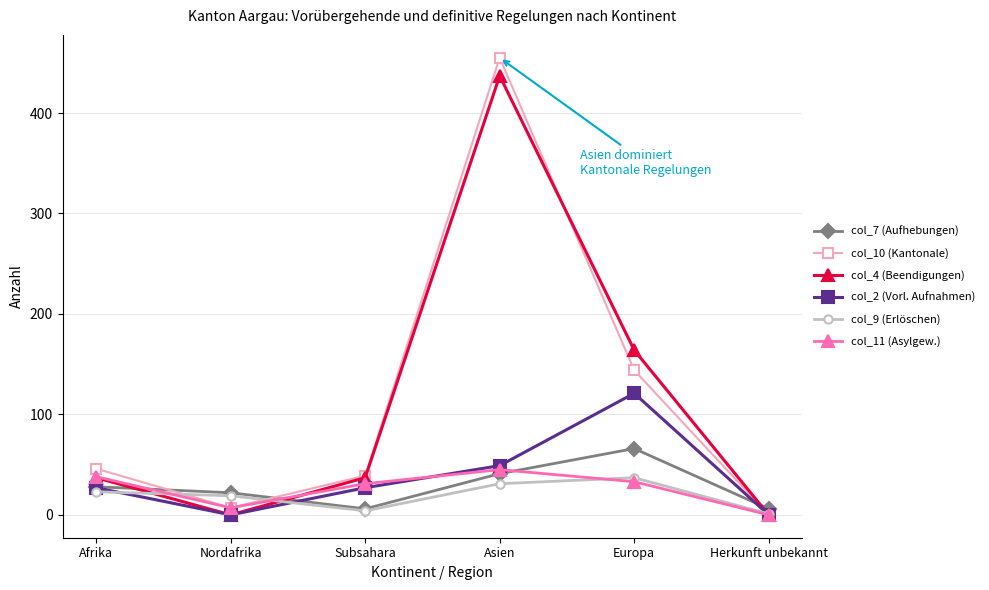

What is the label of the 3rd point from the right?

Asien